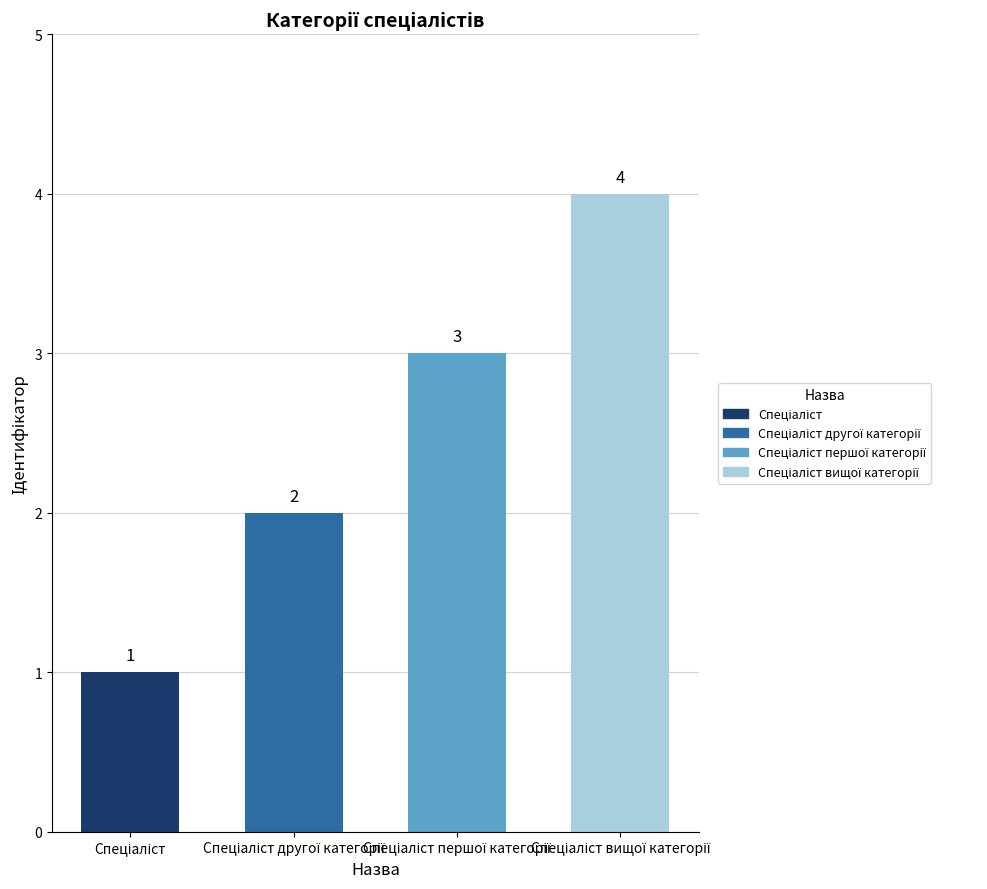

What is the greatest value displayed?

4